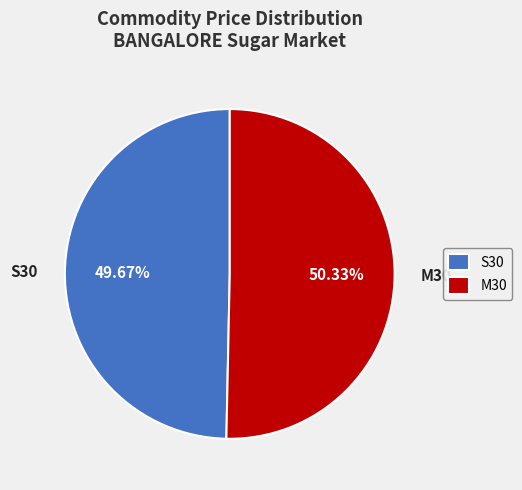

To the nearest percent, what is the combined percentage of S30 and M30?

100%